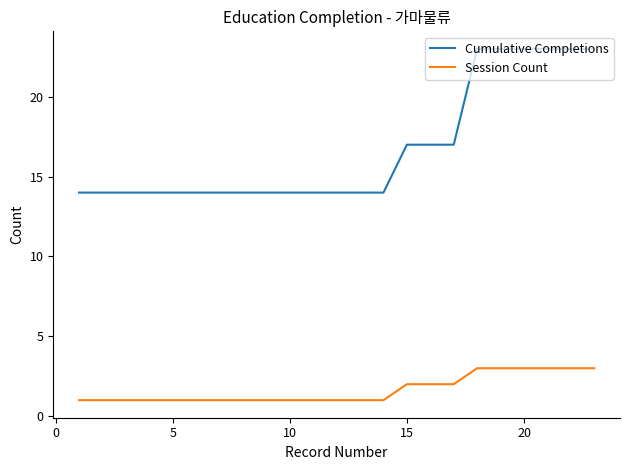

True or false: Session Count and Cumulative Completions intersect in this chart.

False